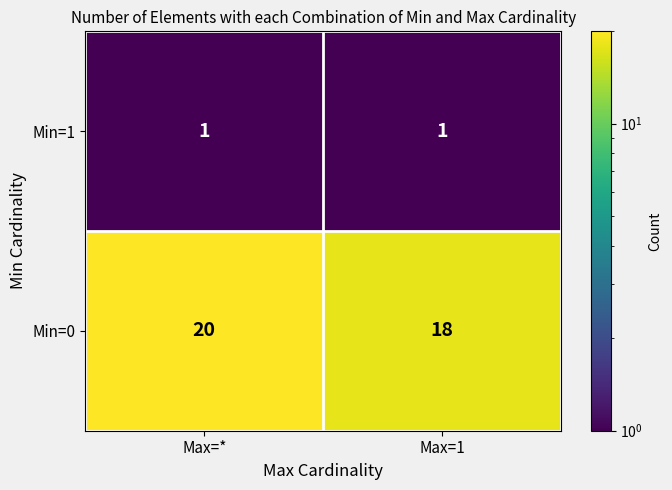

What is the total value across all series at Max=*?

21